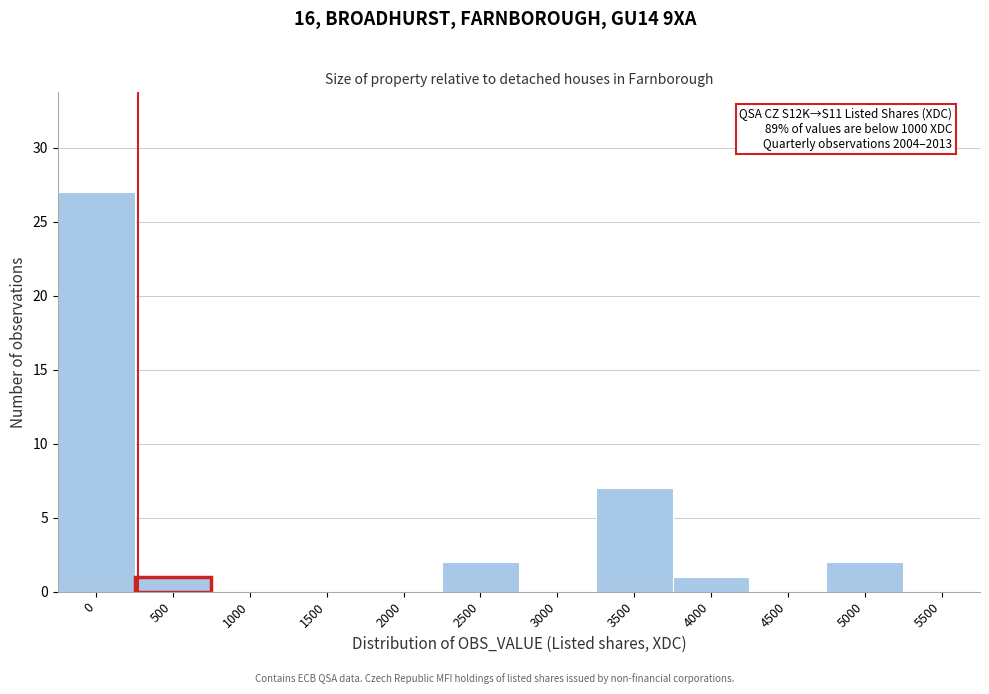

Reading right to left, list all the values displayed in this chart.

5500=0	5000=2	4500=0	4000=1	3500=7	3000=0	2500=2	2000=0	1500=0	1000=0	500=1	0=27